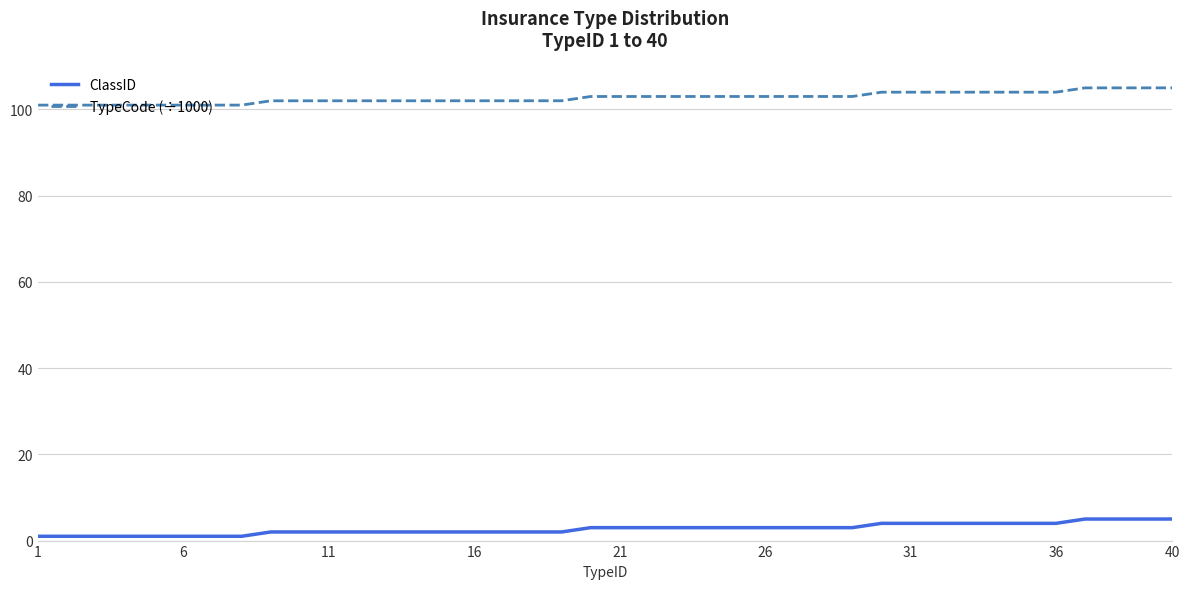

What is the difference between the maximum and minimum values in the TypeCode (÷1000) series?

4.0